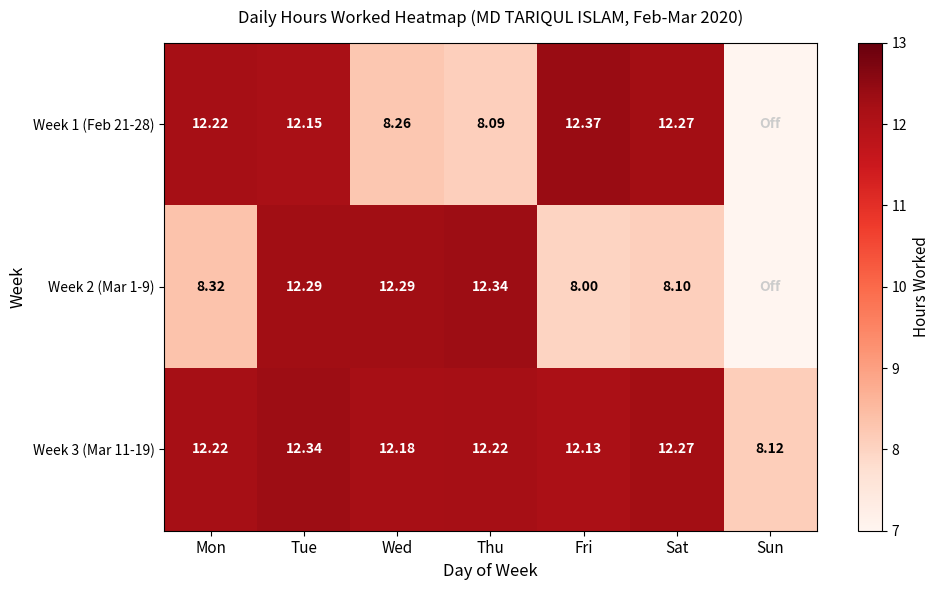

Is the value of Week 1 (Feb 21-28) at Sat greater than the value of Week 2 (Mar 1-9) at Sat?

Yes